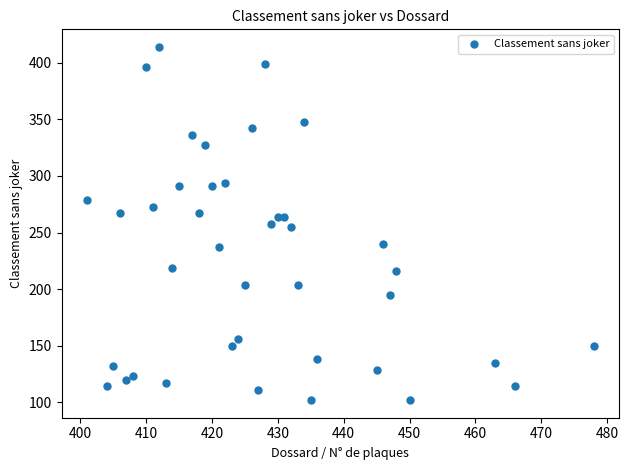

What is the range of X values (max minus min)?

77